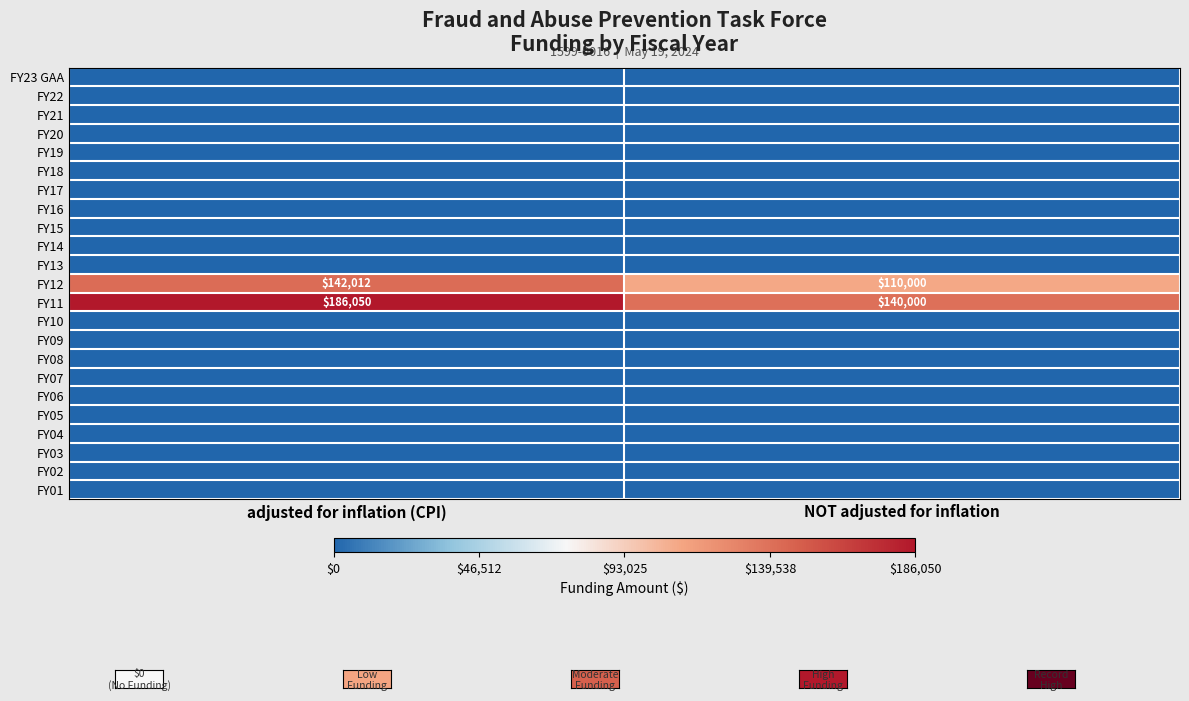

What is the difference between the highest and lowest values at adjusted for inflation (CPI)?

186050